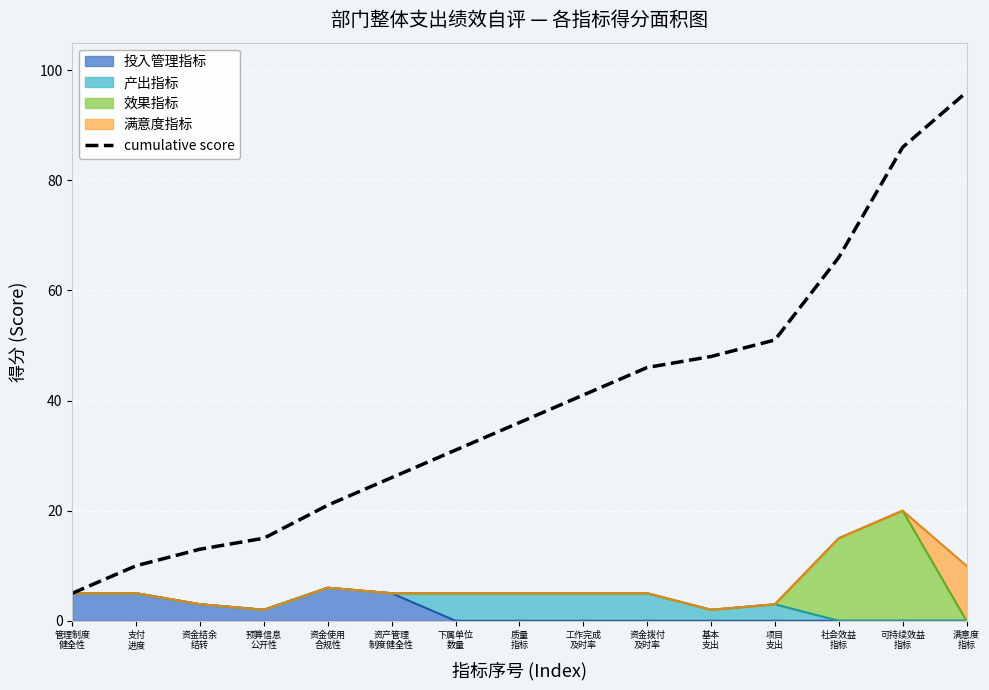

What is the value of the 5th point from the left?

21